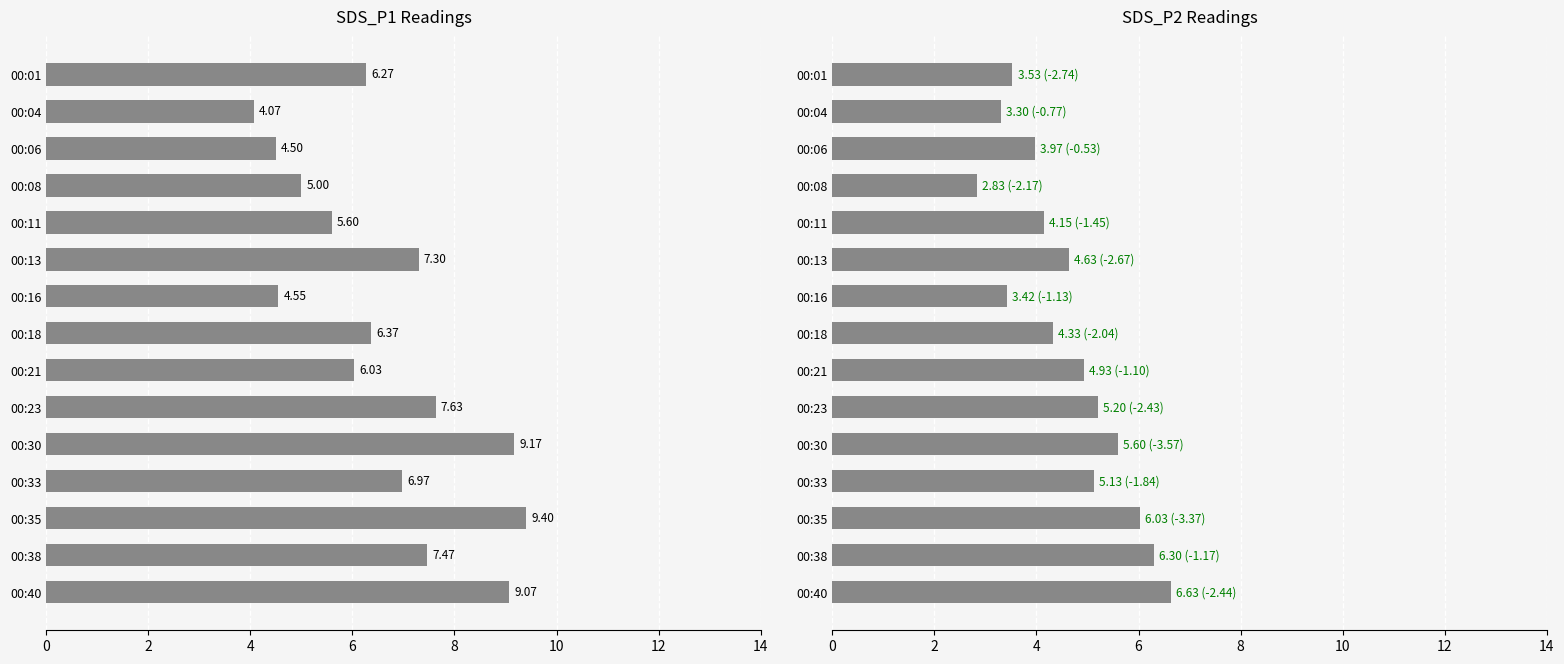

How many bars are there in total?

30